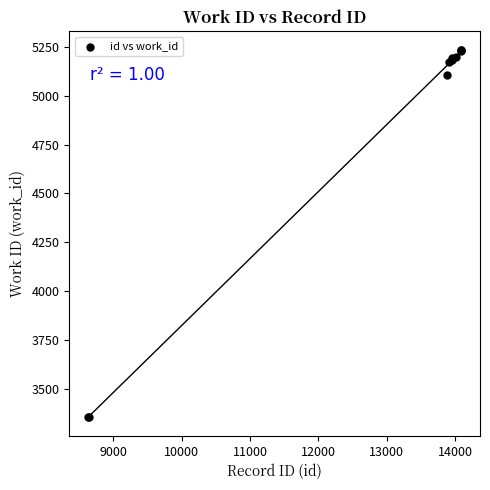

What Y value in the scatter plot is closest to 4295?

5106